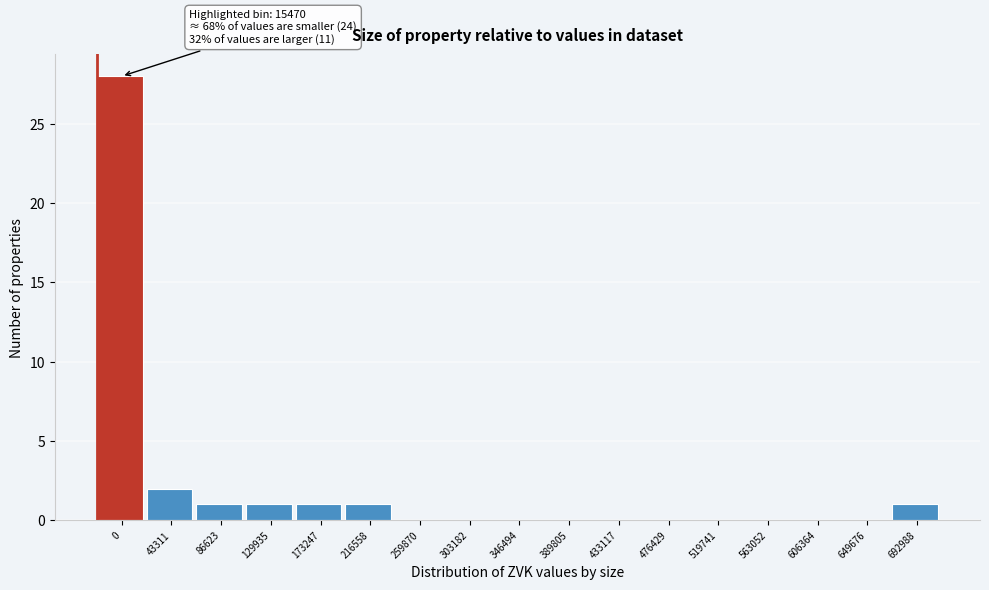

Reading left to right, what are all the values shown in this chart?

0=28	43311=2	86623=1	129935=1	173247=1	216558=1	259870=0	303182=0	346494=0	389805=0	433117=0	476429=0	519741=0	563052=0	606364=0	649676=0	692988=1